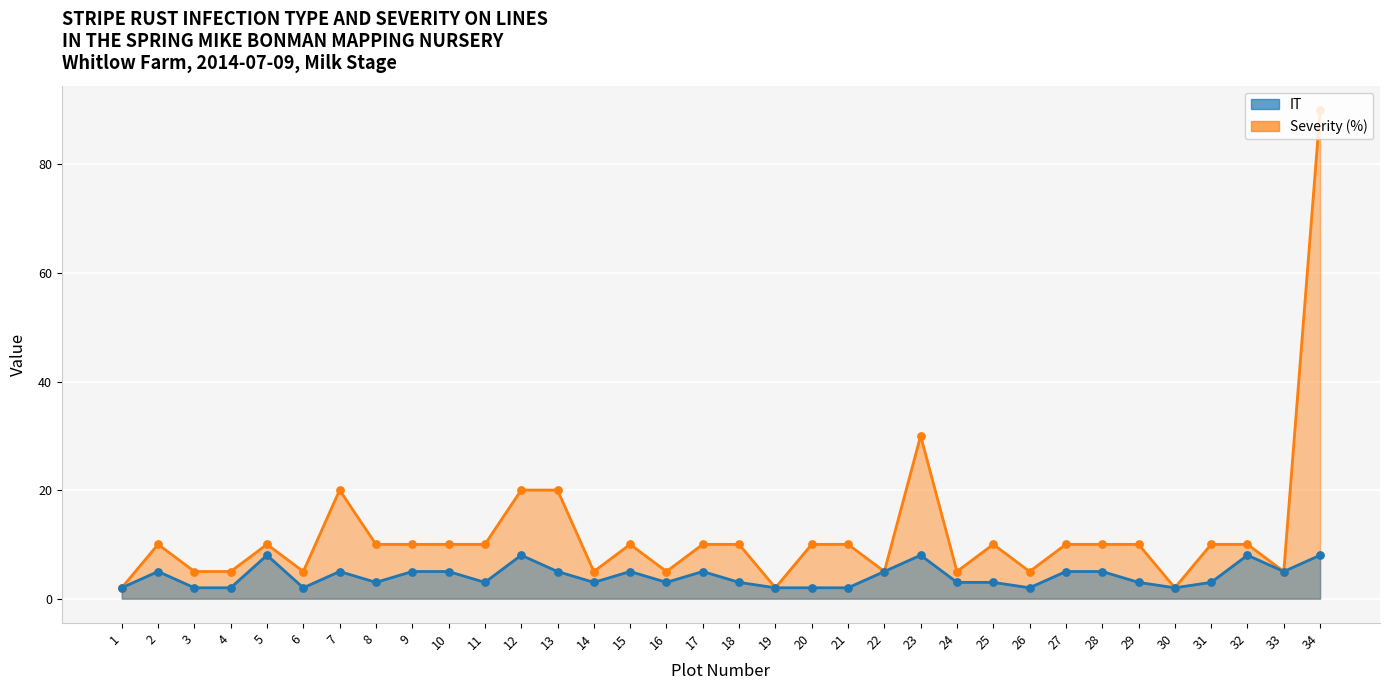

What is the total value across all series at 12?

28